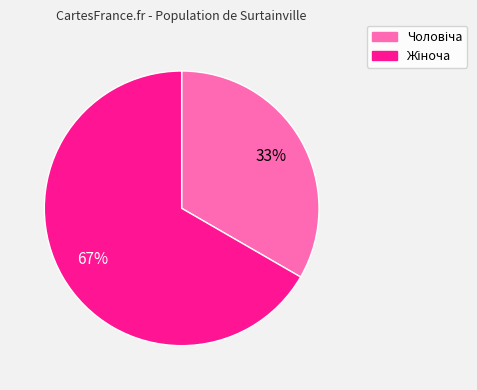

To the nearest percent, what is the average slice percentage?

50%